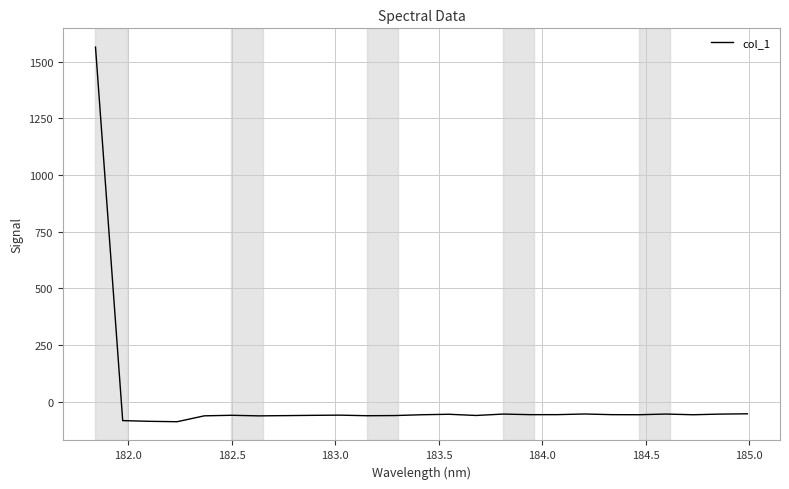

What is the sum of all values?

85.3